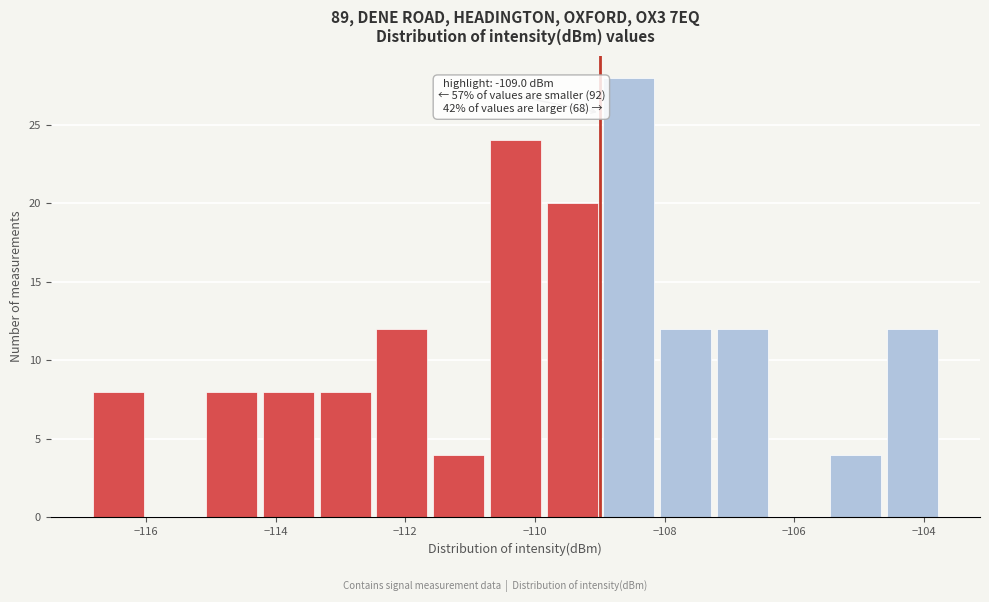

Which range on the x-axis has the tallest bar?

-109.0 to -108.2